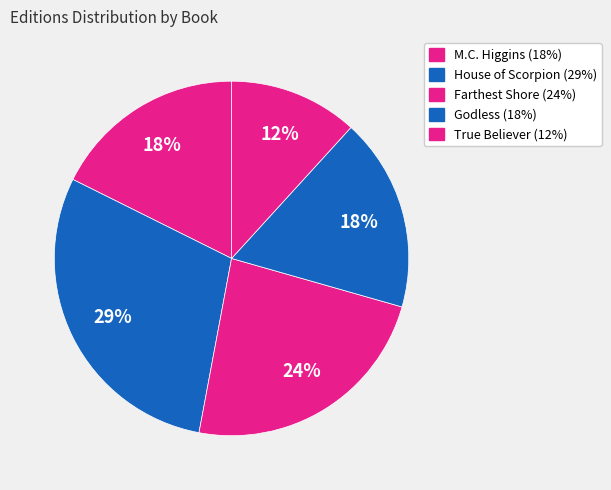

How many segments does this pie chart have?

5